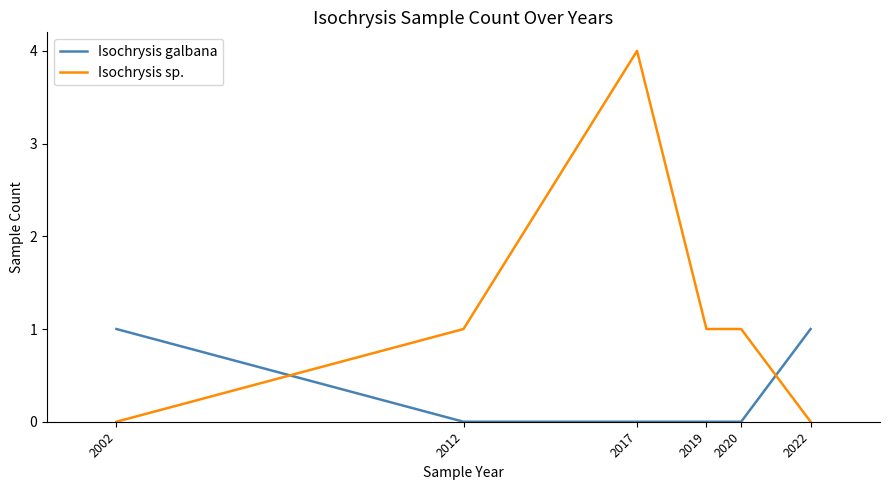

At how many categories does at least one series exceed 3?

1